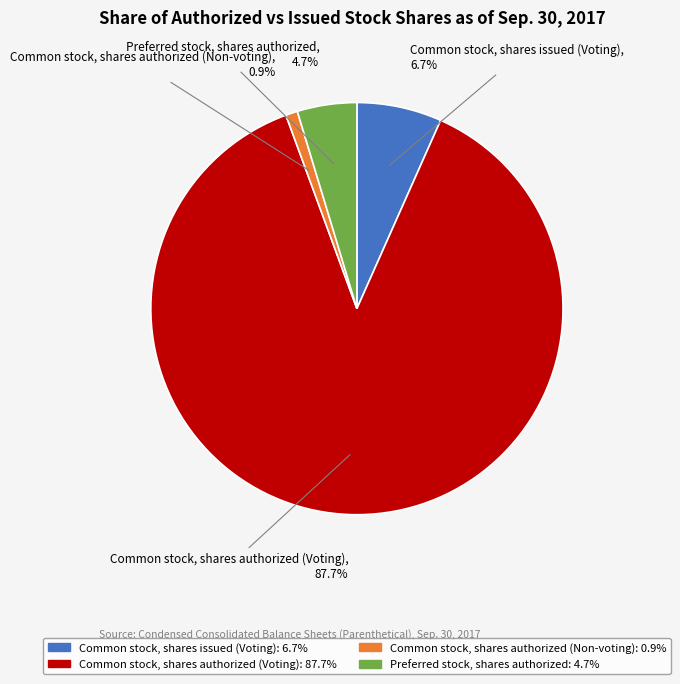

Count the number of slices in the pie.

4